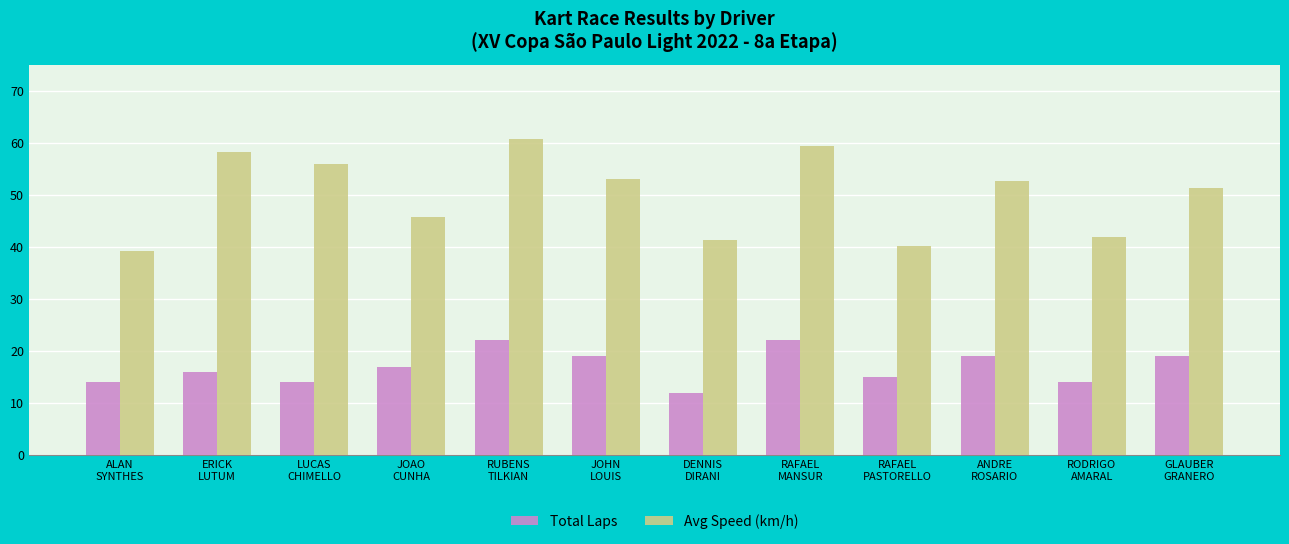

What is the greatest value displayed?

60.7